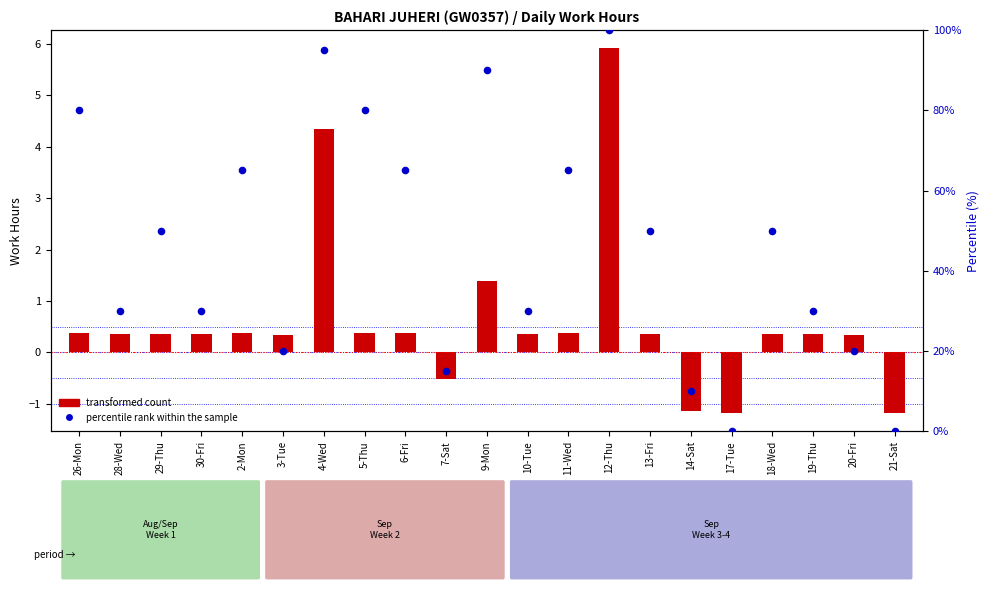

What is the change in value from 29-Thu to 7-Sat?

-35